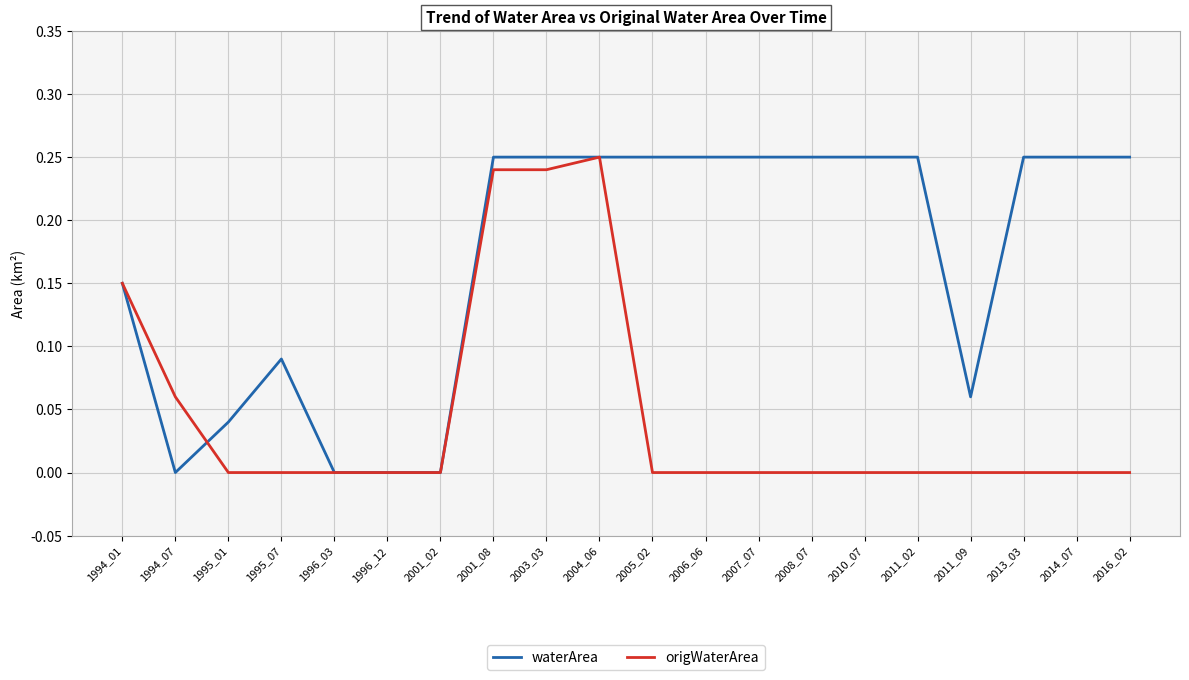

Is it true that origWaterArea equals 0.0 at 1996_03?

True